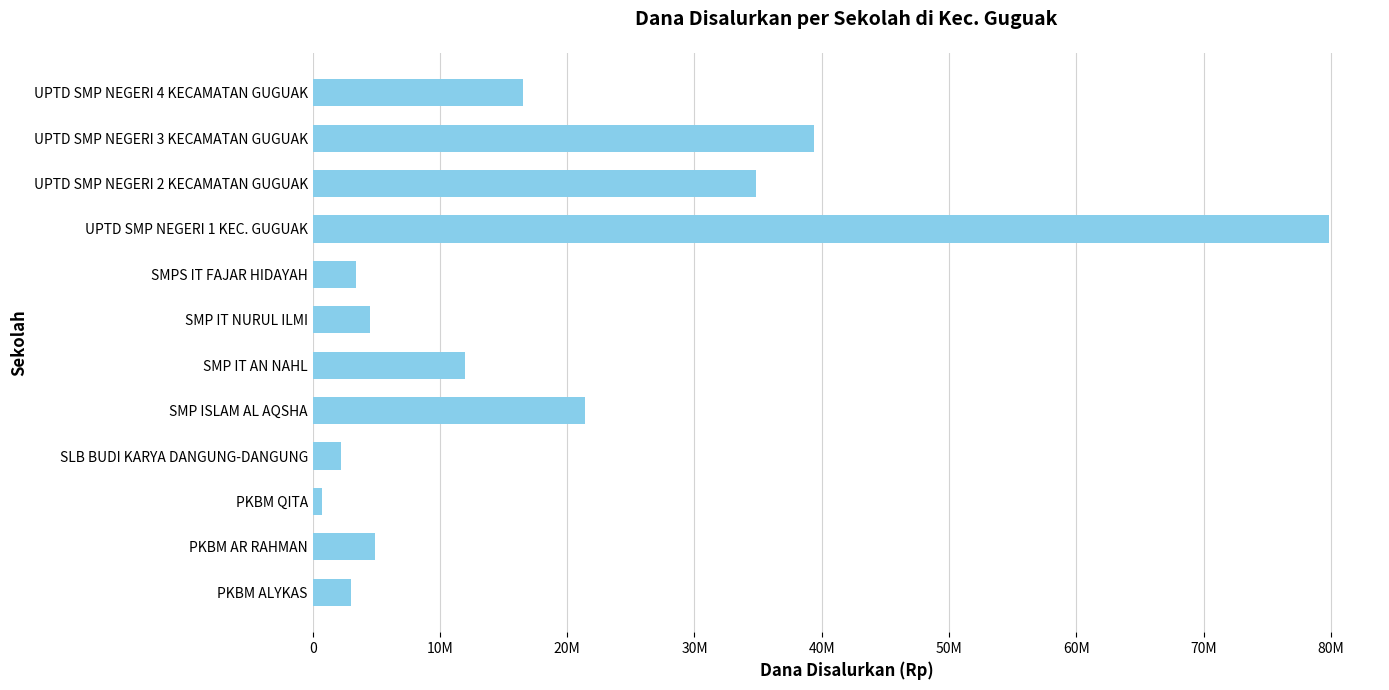

What is the average value?

18562500